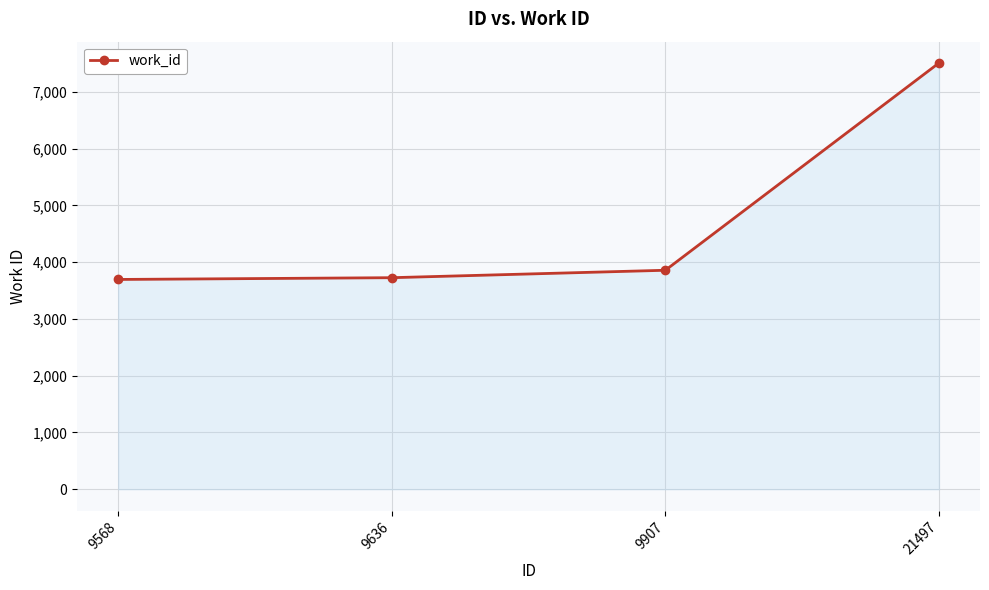

The value at 21497 is 1907. True or false?

False